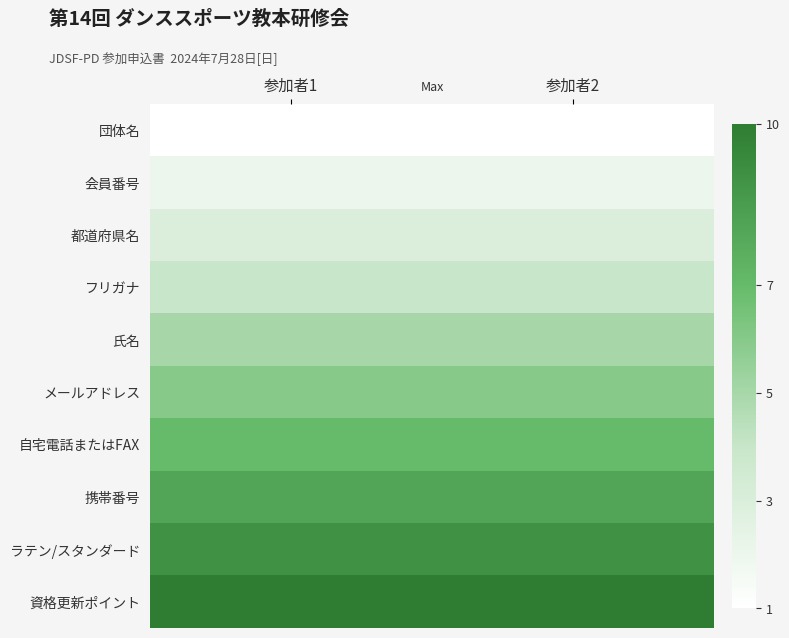

Reading left to right, extract all data points from this chart.

団体名: 参加者1=1	参加者2=1
会員番号: 参加者1=2	参加者2=2
都道府県名: 参加者1=3	参加者2=3
フリガナ: 参加者1=4	参加者2=4
氏名: 参加者1=5	参加者2=5
メールアドレス: 参加者1=6	参加者2=6
自宅電話またはFAX: 参加者1=7	参加者2=7
携帯番号: 参加者1=8	参加者2=8
ラテン/スタンダード: 参加者1=9	参加者2=9
資格更新ポイント: 参加者1=10	参加者2=10